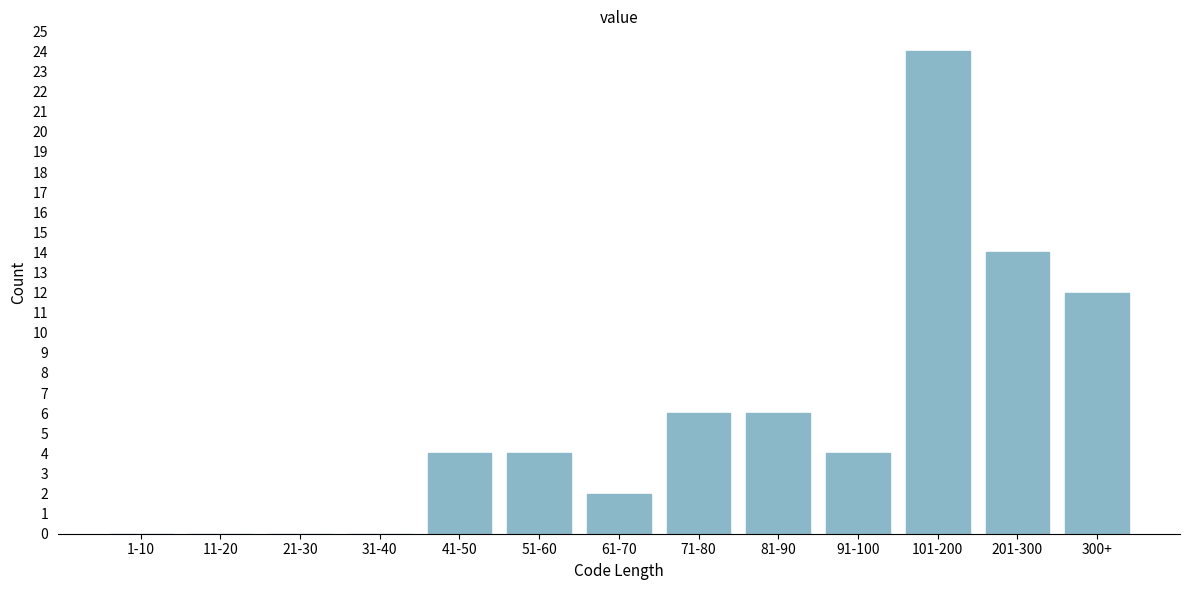

Reading left to right, what are all the values shown in this chart?

1-10=0	11-20=0	21-30=0	31-40=0	41-50=4	51-60=4	61-70=2	71-80=6	81-90=6	91-100=4	101-200=24	201-300=14	300+=12